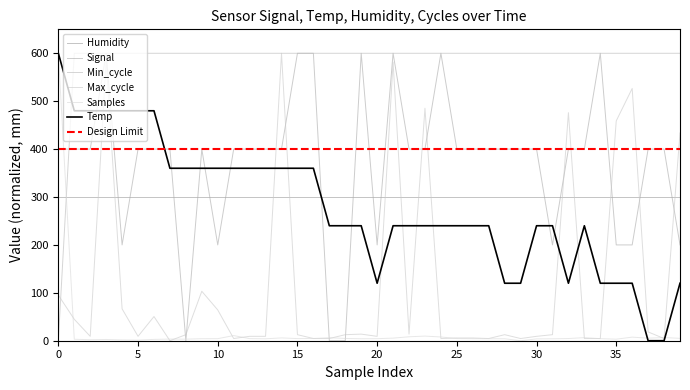

Which series has the largest range (max minus min)?

Temp